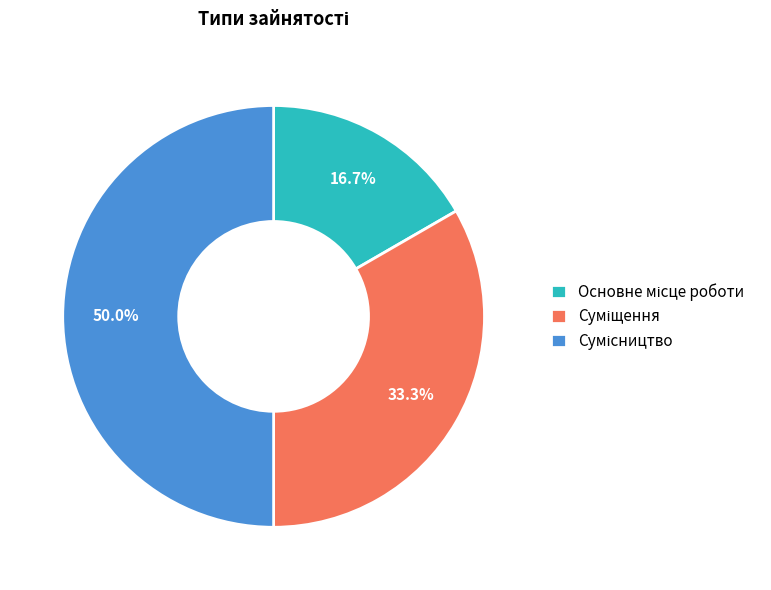

How many segments does this pie chart have?

3